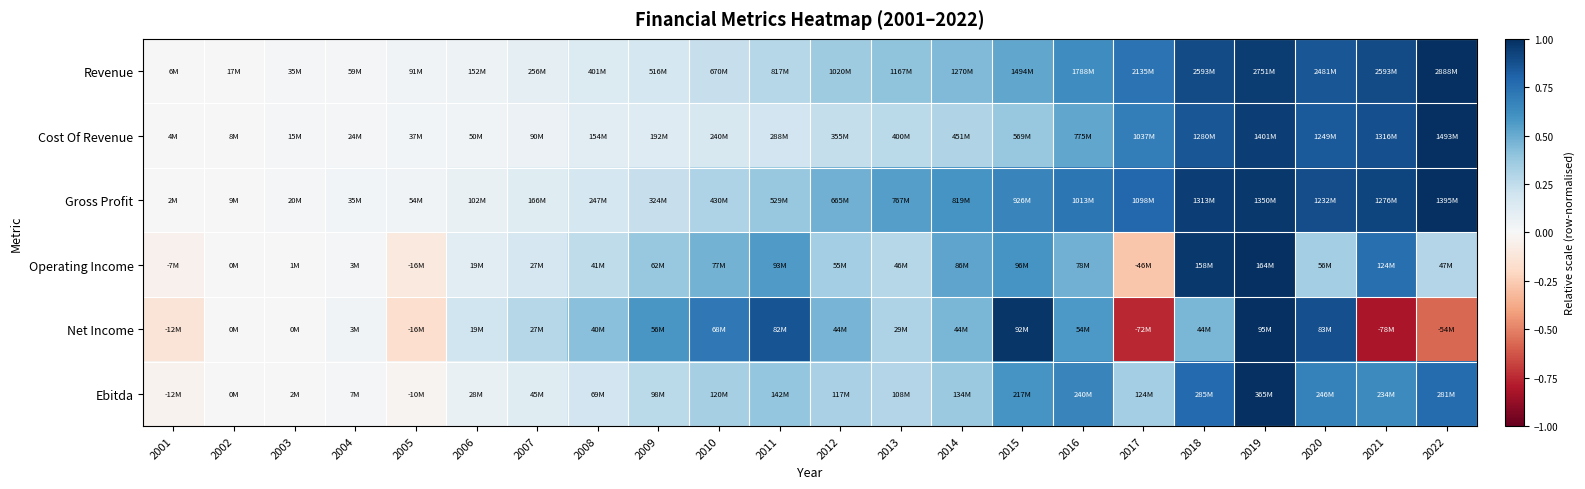

Count the number of categories in the chart.

22